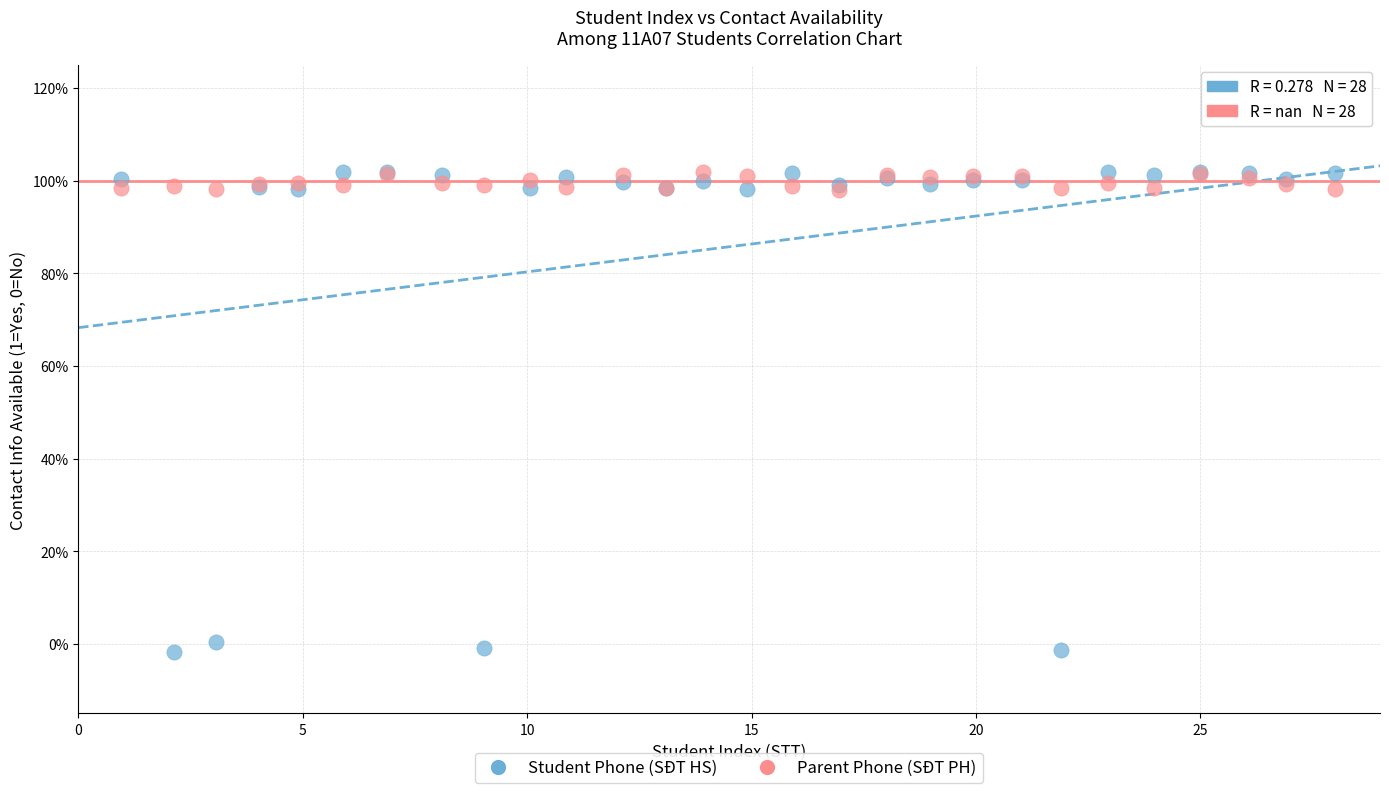

Which series has the largest Y range (max minus min)?

Student Phone (SĐT HS)